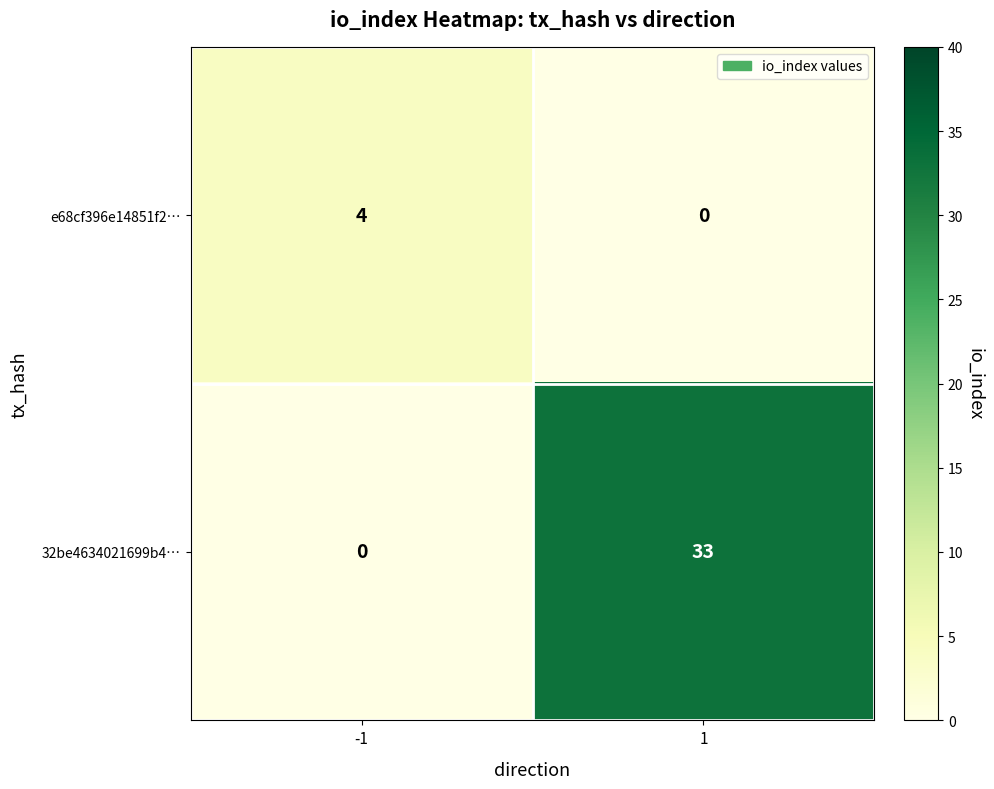

At which category is the sum across all series the highest?

1